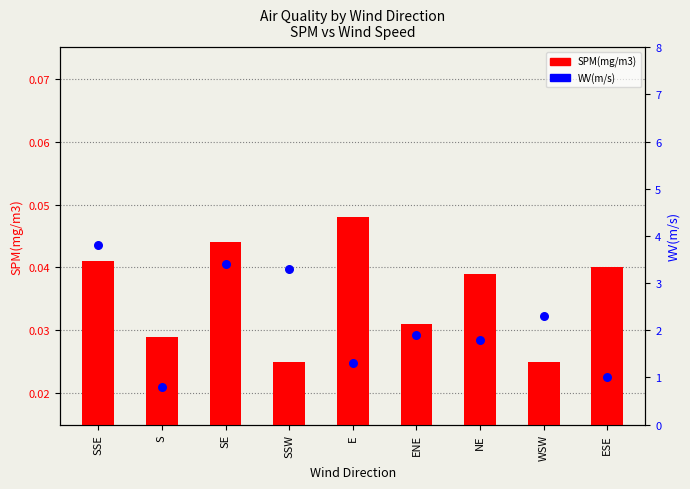

What are all the series names shown in the legend?

SPM(mg/m3), WV(m/s)